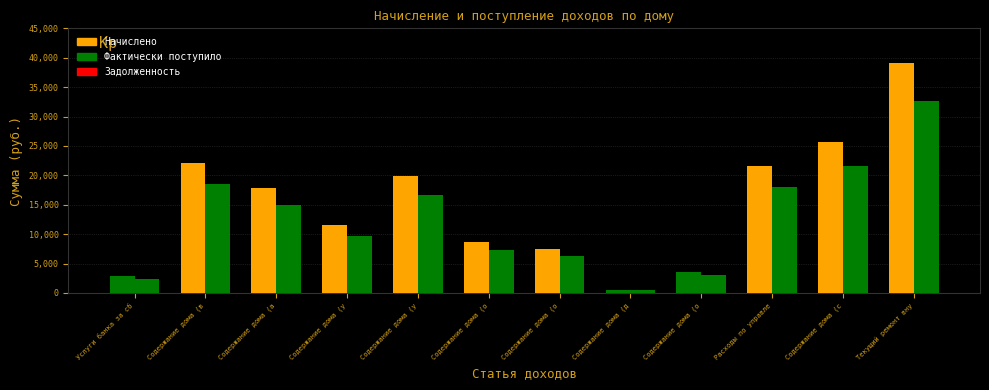

Are the bars horizontal?

No